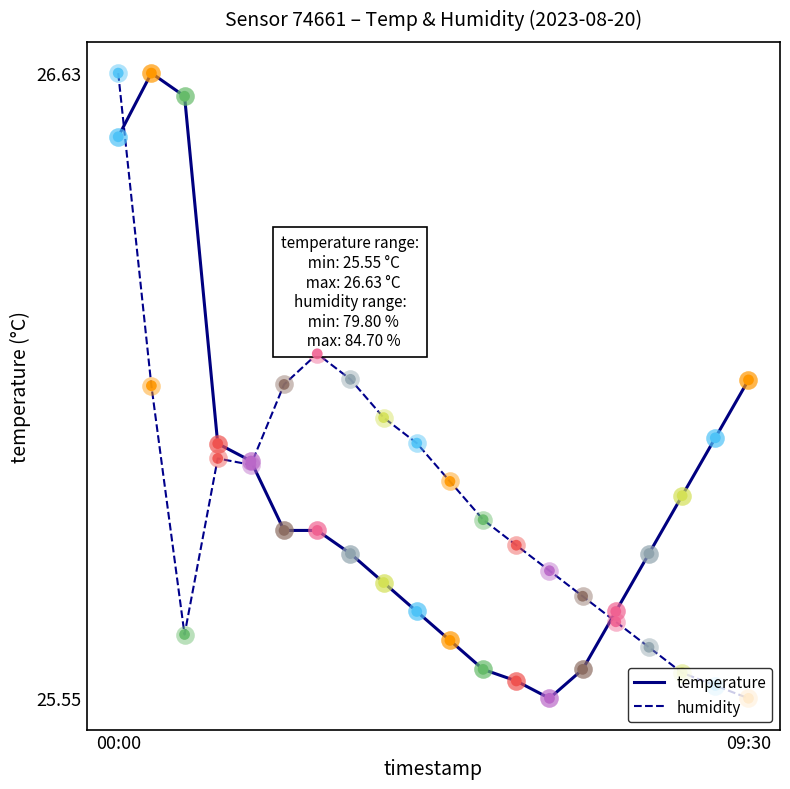

Which series has the largest total across all categories?

temperature